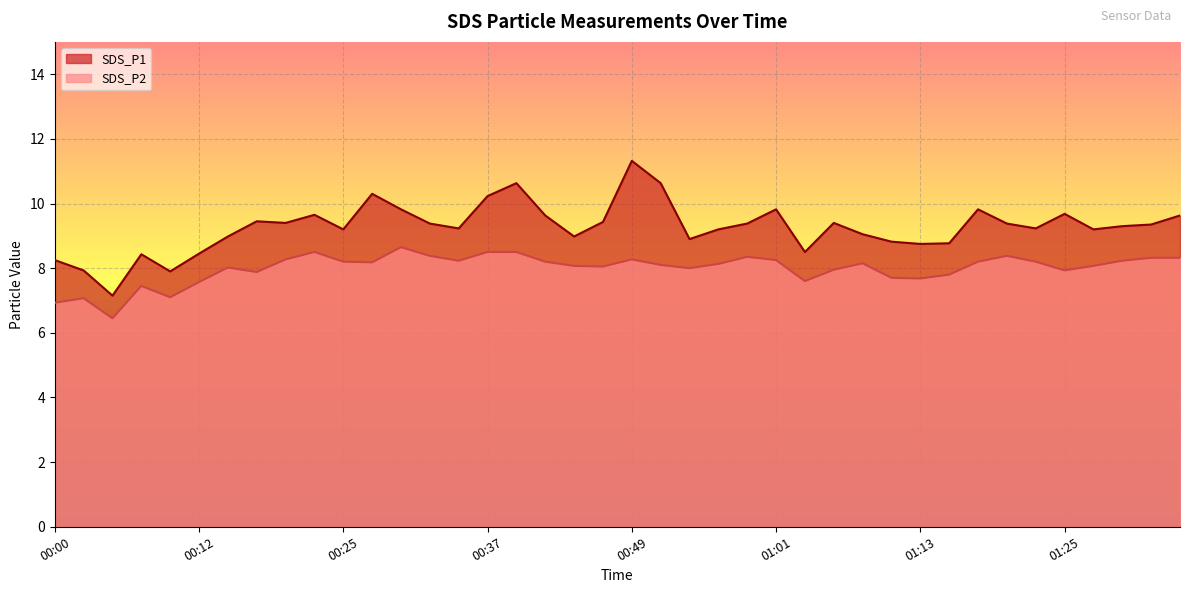

How many lines are shown in the chart?

2